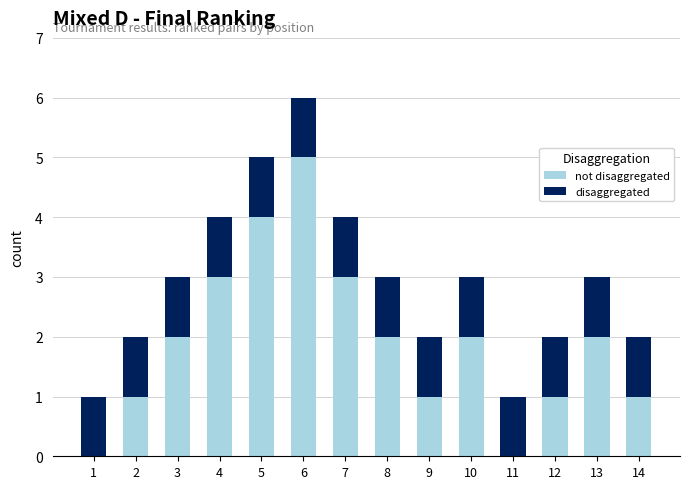

Does the chart contain stacked bars?

Yes